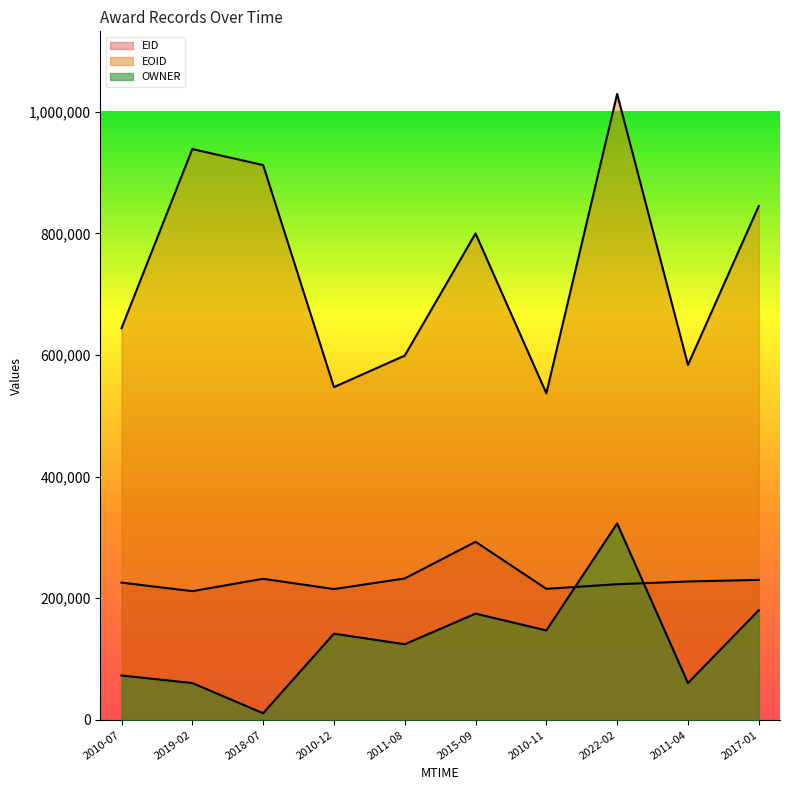

At which label does EID first exceed 227620?

2018-07